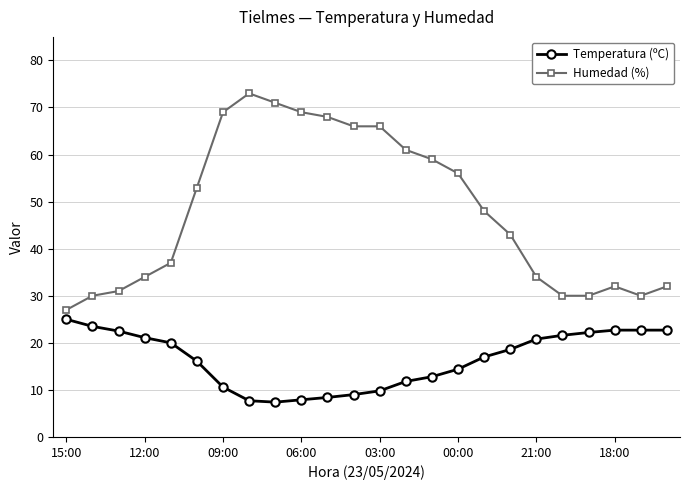

Does the chart display data point markers on the line(s)?

Yes